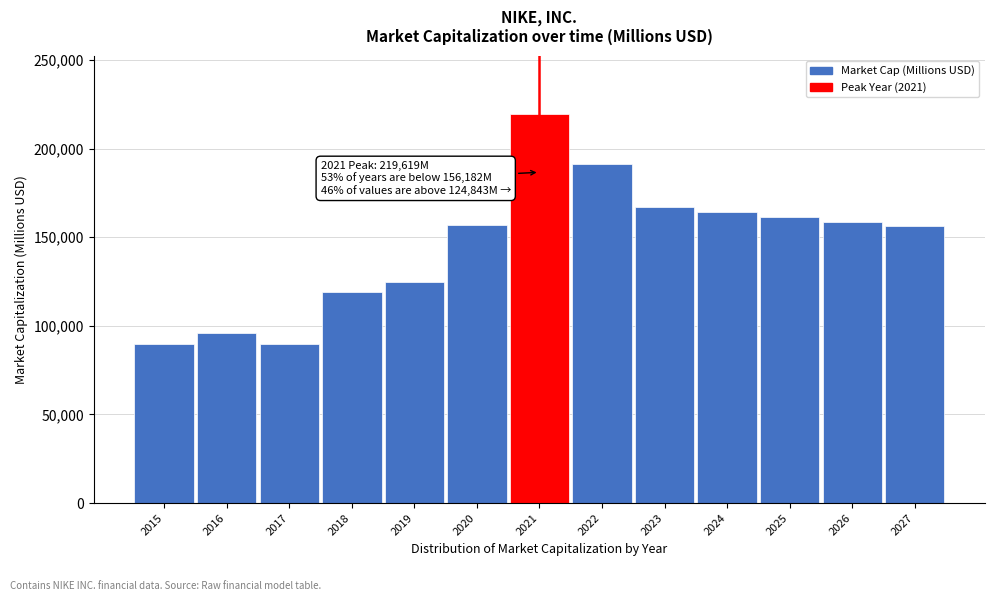

The value at 2027 is 84150.9. True or false?

False